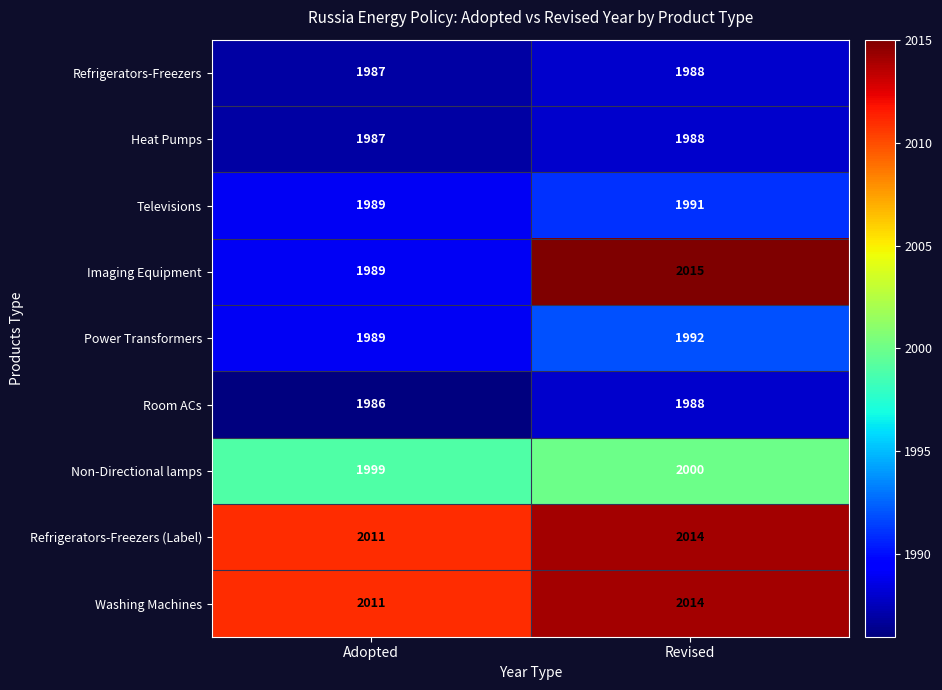

What is the difference between the maximum and minimum values in the Imaging Equipment series?

26